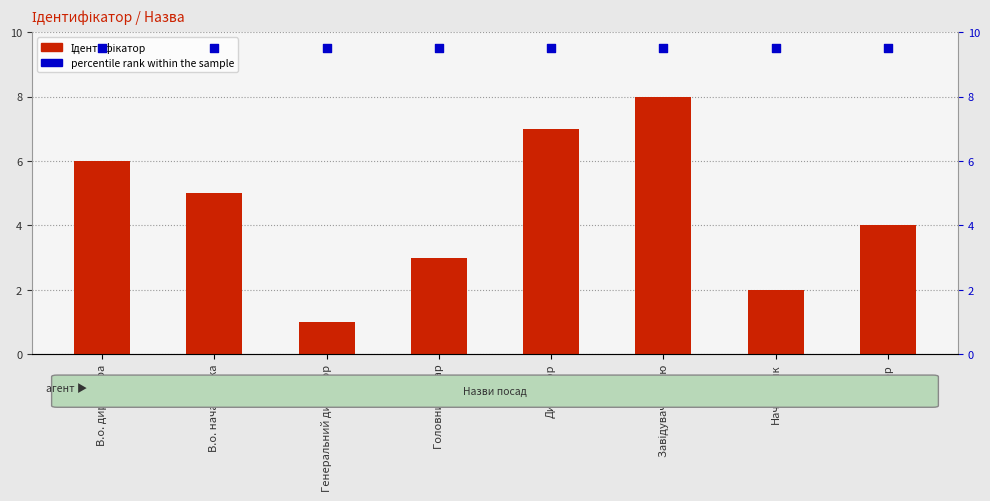

What are all the series names shown in the legend?

Ідентифікатор, percentile rank within the sample